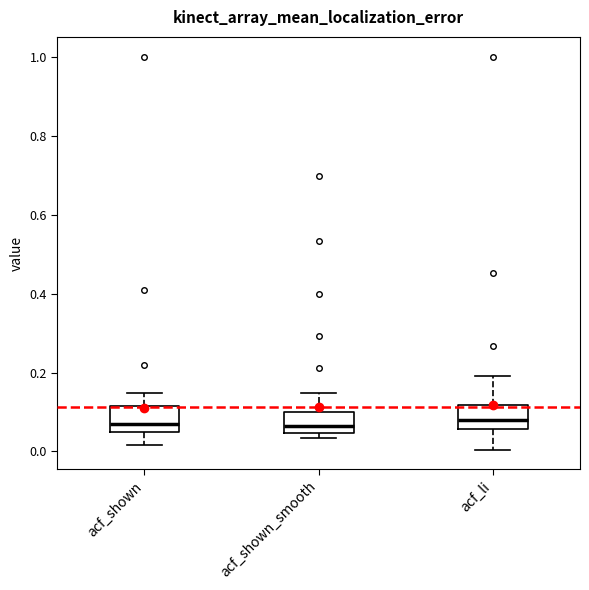

Reading left to right, read every box against the y-axis: the position of its median line, the range the box covers, and the ends of its whiskers. The values are not printed on the chart, so give them approximately, as read against the axis.

acf_shown: median 0.08, box 0.04 to 0.12, whiskers 0.02 to 0.14
acf_shown_smooth: median 0.06, box 0.04 to 0.10, whiskers 0.04 (just below the box's lower edge) to 0.14
acf_li: median 0.08, box 0.06 to 0.12, whiskers 0.00 to 0.20